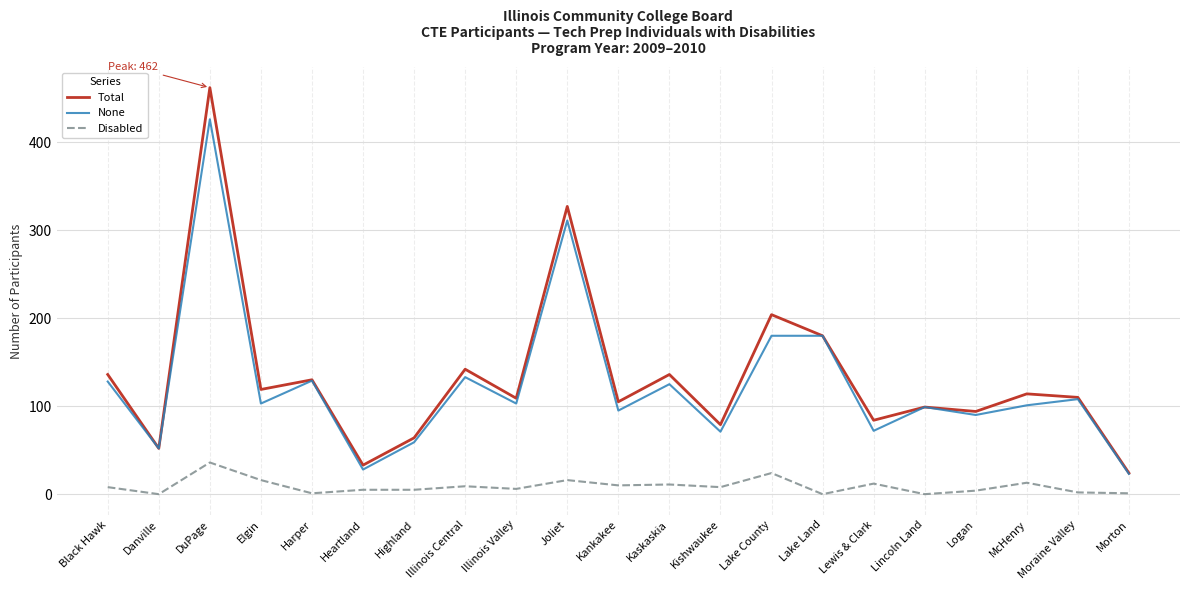

The Disabled series shows 0 at Lincoln Land. True or false?

True